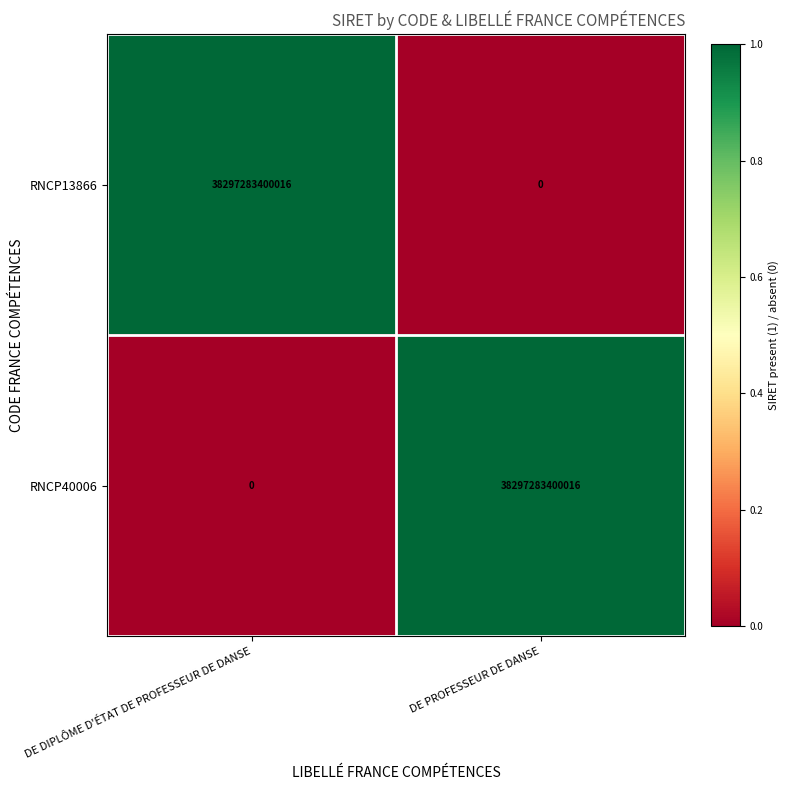

List the labels in order of RNCP40006 value, smallest first.

DE DIPLÔME D'ÉTAT DE PROFESSEUR DE DANSE, DE PROFESSEUR DE DANSE